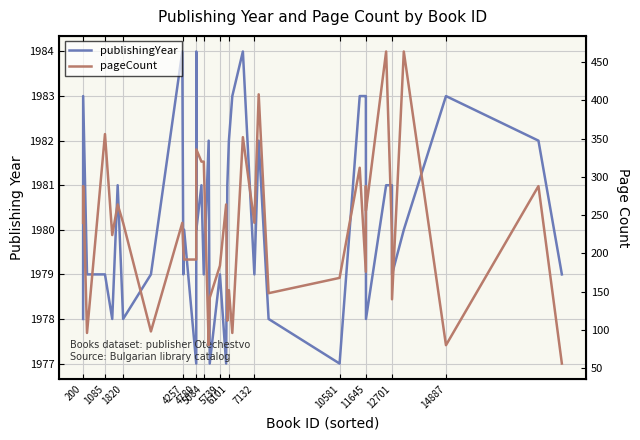

At which category does publishingYear reach its first local peak?

1085